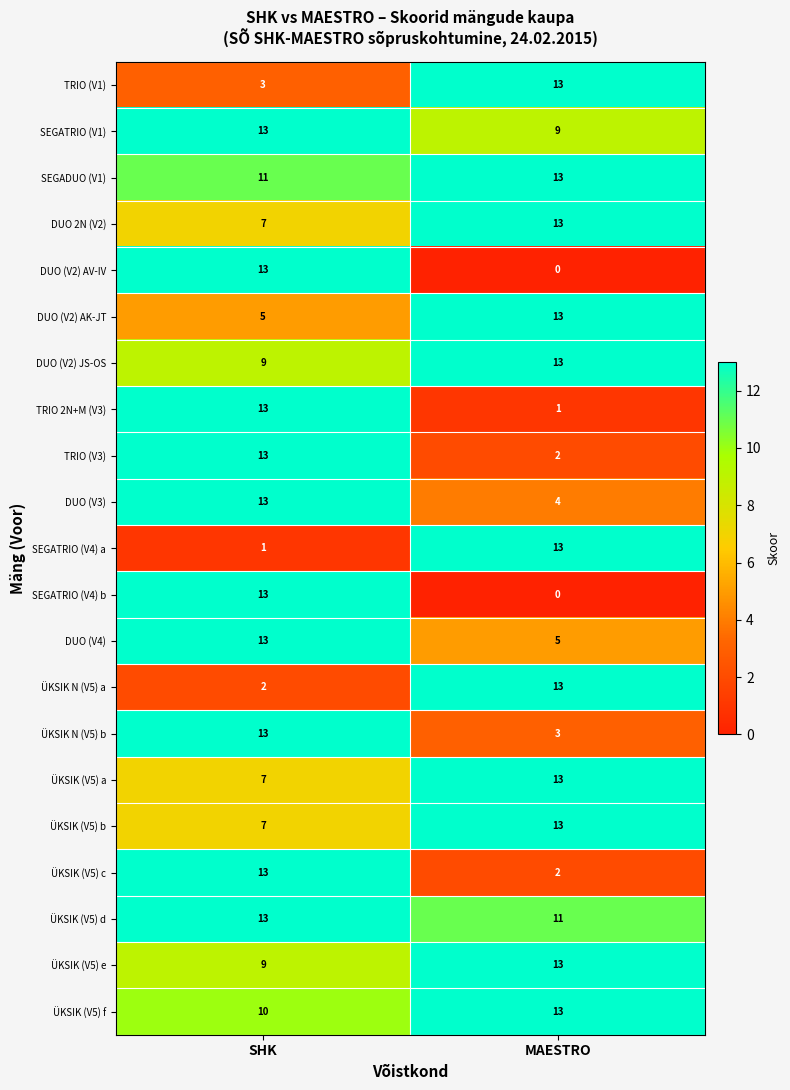

What is the difference between the highest and lowest values at MAESTRO?

13